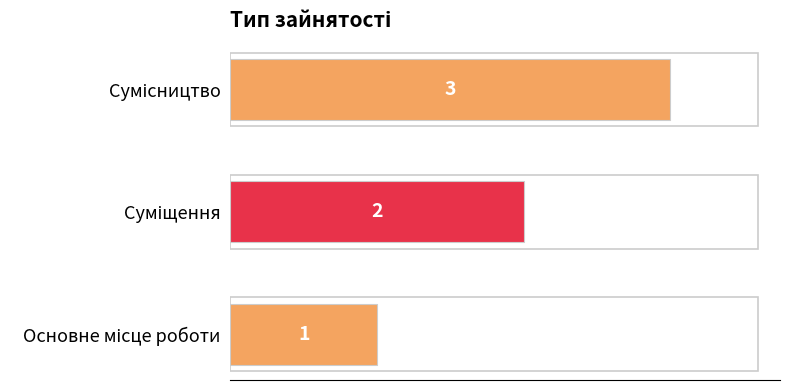

Count the values in the range 1 to 3.

3